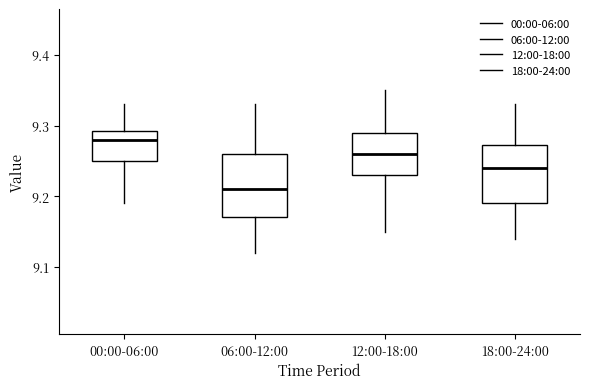

Where does the lower whisker of the box for 12:00-18:00 end on the y-axis? The values are not printed on the chart, so give them approximately, as read against the axis.

9.15